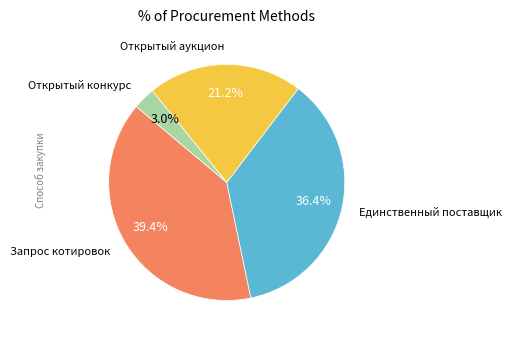

Is there any slice that represents more than half of the pie?

No